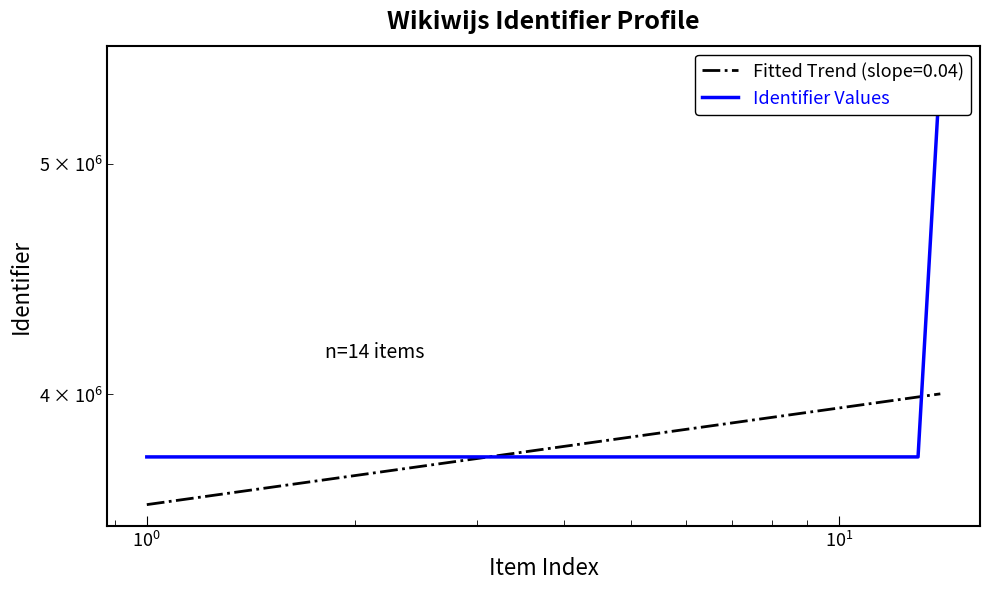

Is it true that the value at $\mathdefault{10^{-2}}$ is 2370720?

False